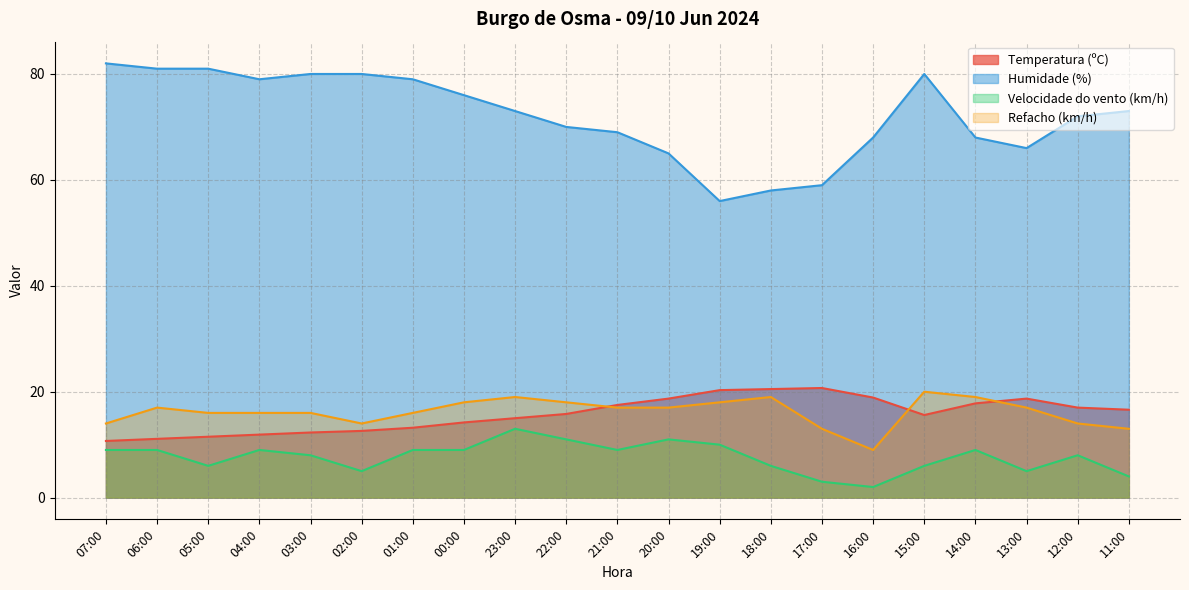

How many interior local valleys does the Refacho (km/h) series have?

2